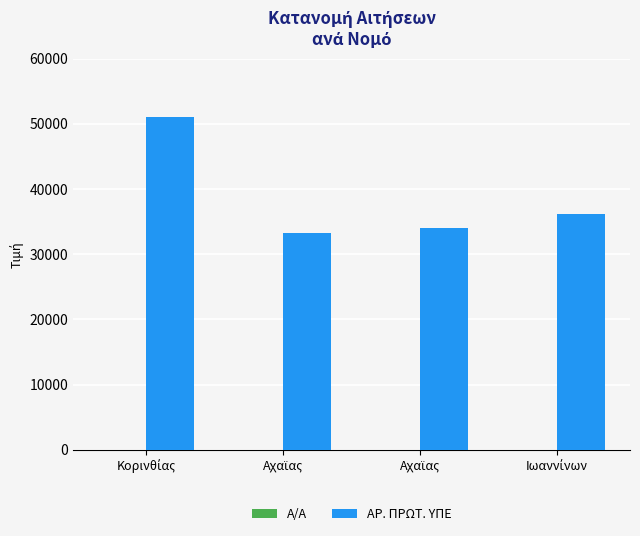

At which category is the sum across all series the highest?

Κορινθίας